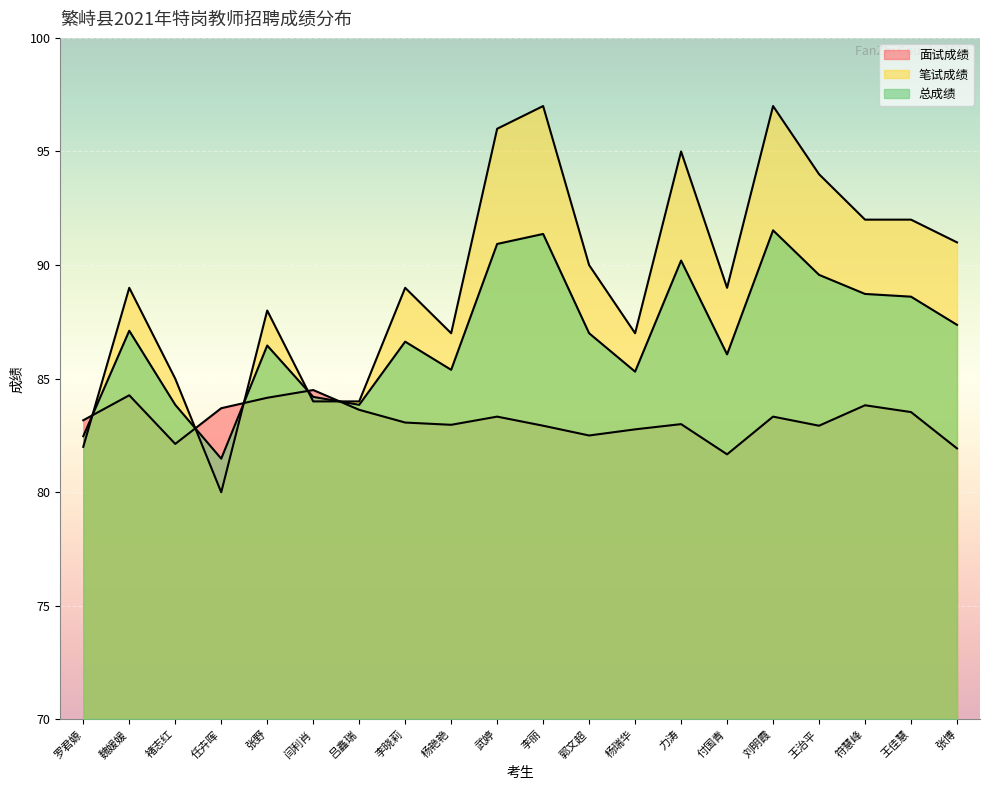

In 总成绩, how many points are higher than both neighbors (excluding endpoints)?

6